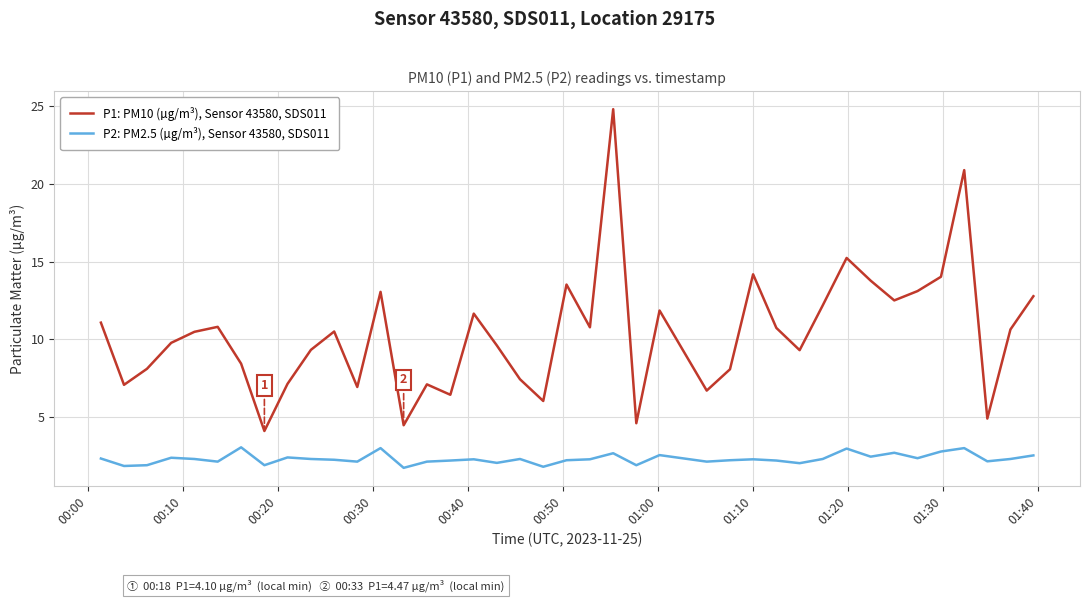

True or false: P2: PM2.5 (µg/m³), Sensor 43580, SDS011 and P1: PM10 (µg/m³), Sensor 43580, SDS011 intersect in this chart.

False